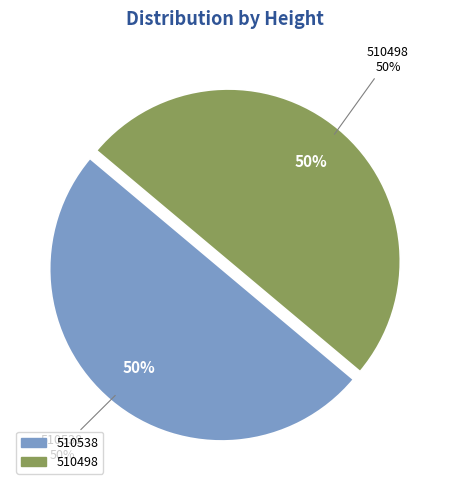

Count the number of slices in the pie.

2